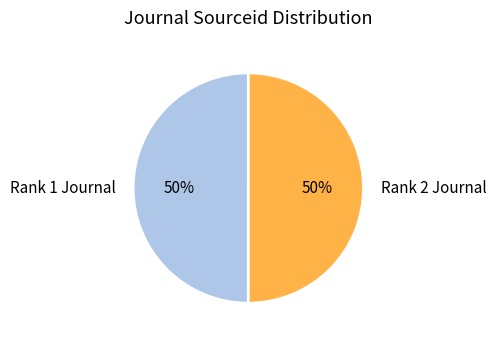

Is it true that Rank 2 Journal is 50% of the pie?

True